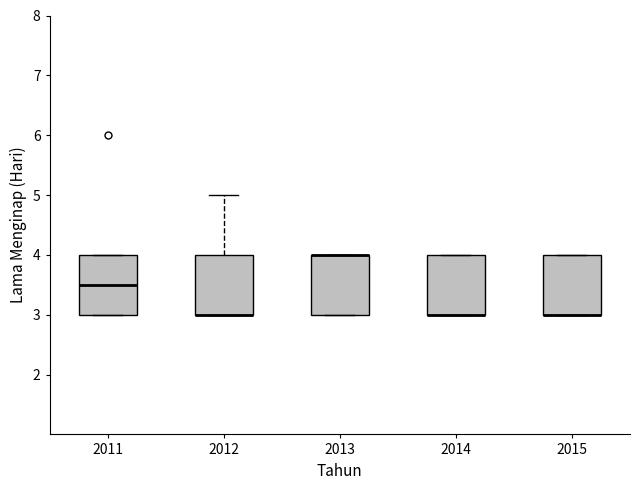

Where does the median line of the box at x = 2011 sit on the y-axis? The values are not printed on the chart, so give them approximately, as read against the axis.

3.5